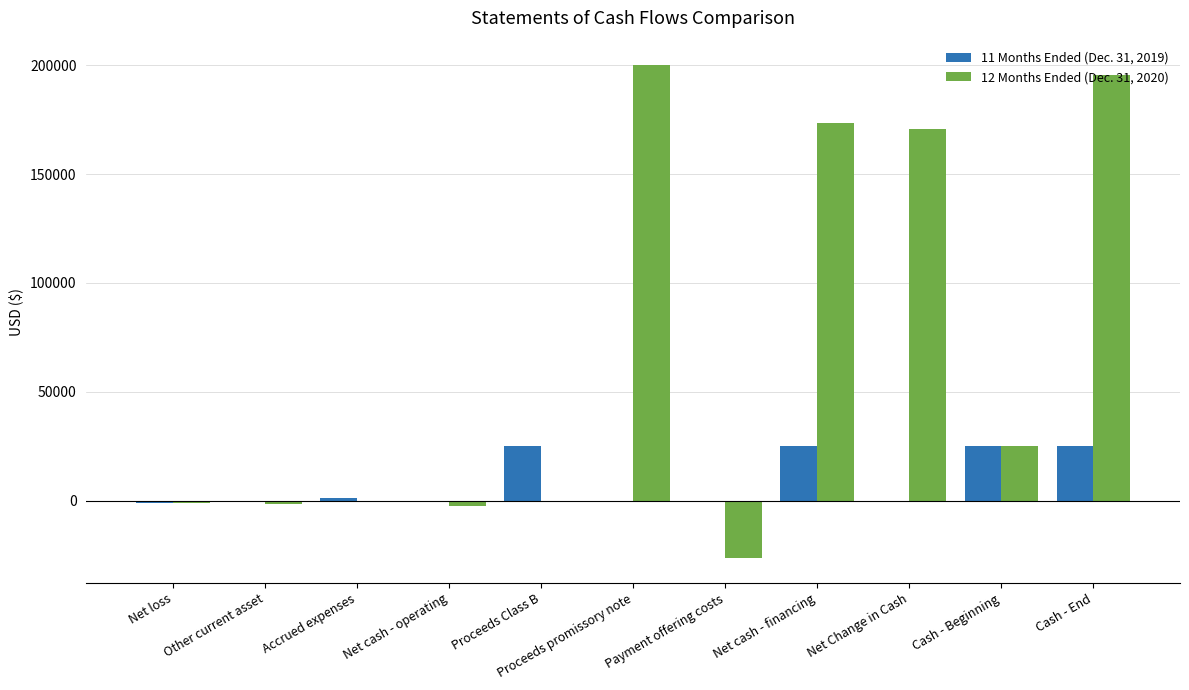

Which series changed the most between Proceeds promissory note and Net Change in Cash?

12 Months Ended (Dec. 31, 2020)